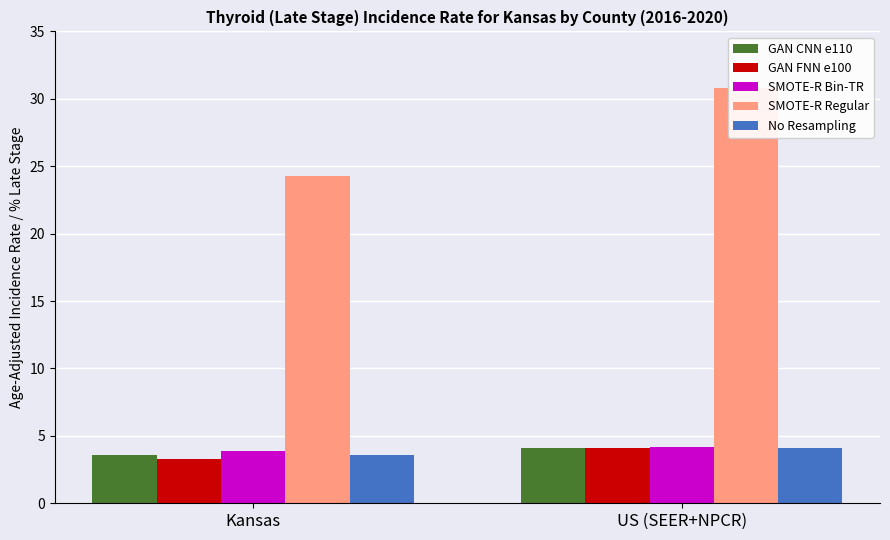

What is the sum of all SMOTE-R Regular values?

55.1